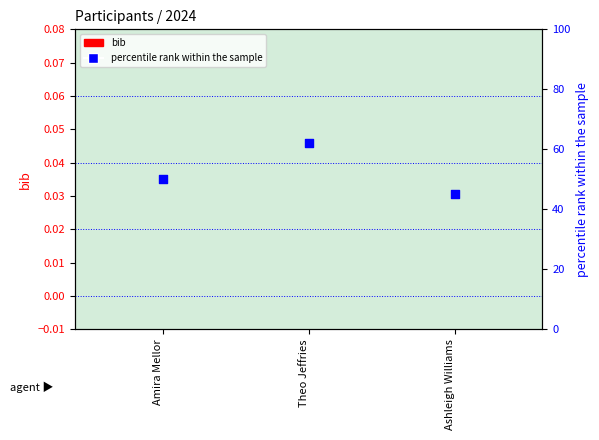

At which category is the sum across all series the highest?

Theo Jeffries